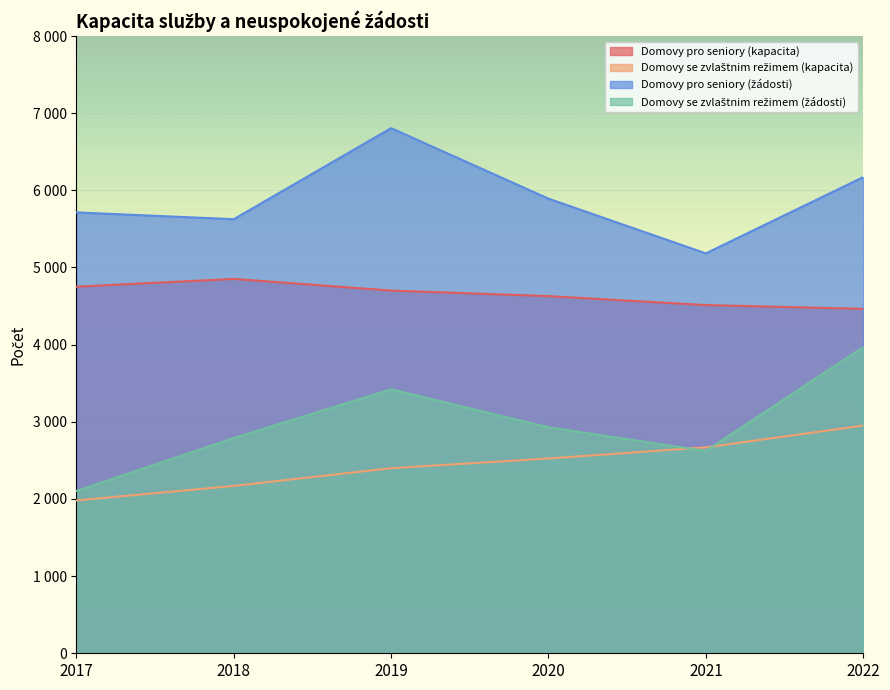

Reading left to right, extract all data points from this chart.

Domovy pro seniory (kapacita): 2017=4751	2018=4852	2019=4701	2020=4629	2021=4513	2022=4464
Domovy se zvlaštnim režimem (kapacita): 2017=1981	2018=2169	2019=2399	2020=2525	2021=2669	2022=2951
Domovy pro seniory (žádosti): 2017=5714	2018=5626	2019=6806	2020=5892	2021=5183	2022=6171
Domovy se zvlaštnim režimem (žádosti): 2017=2104	2018=2790	2019=3421	2020=2929	2021=2623	2022=3968